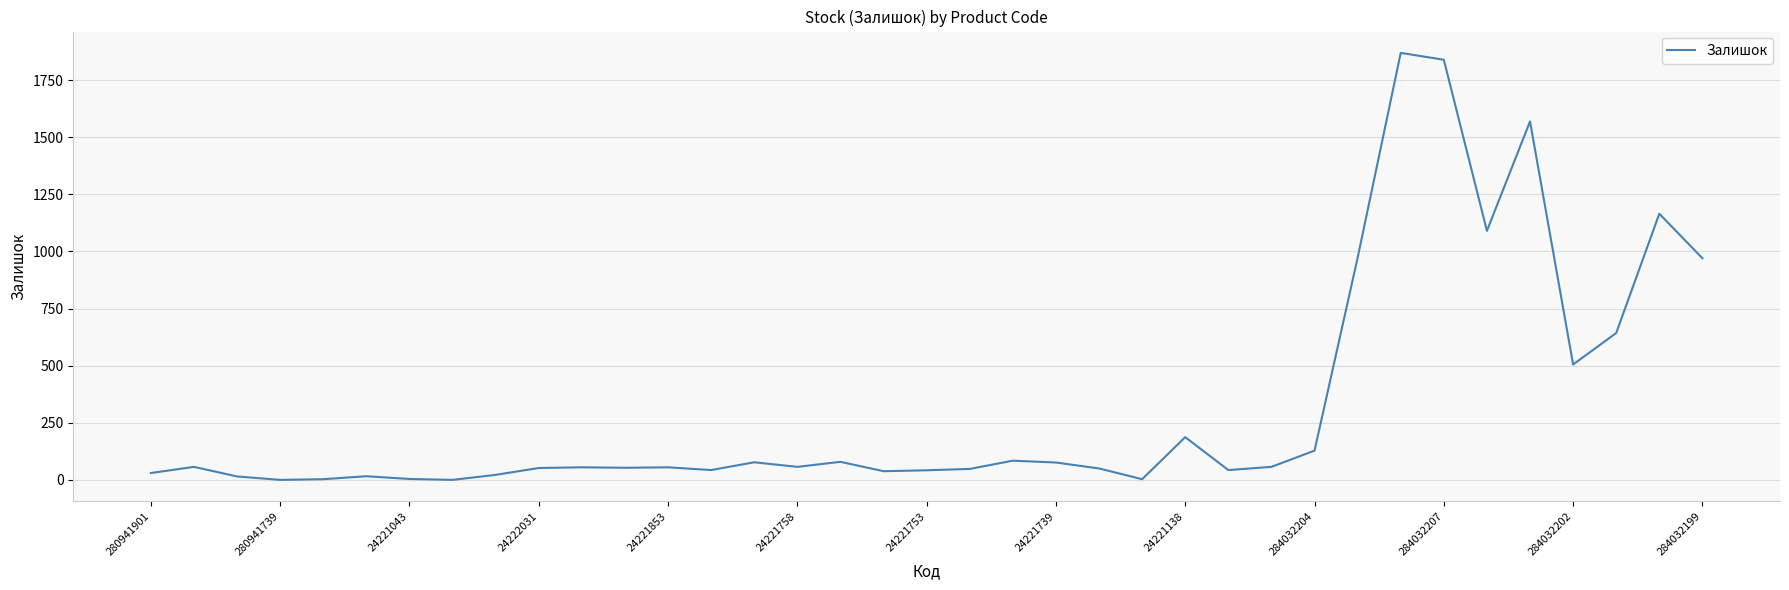

What is the difference between the maximum and minimum values?

1869